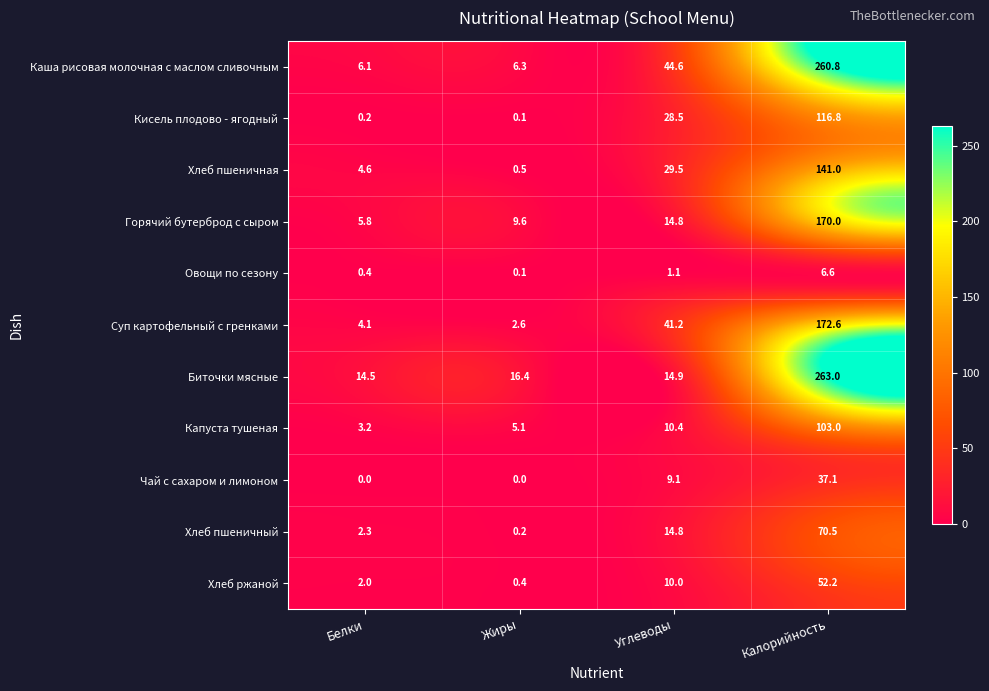

What is the difference between the highest and lowest values at Жиры?

16.4